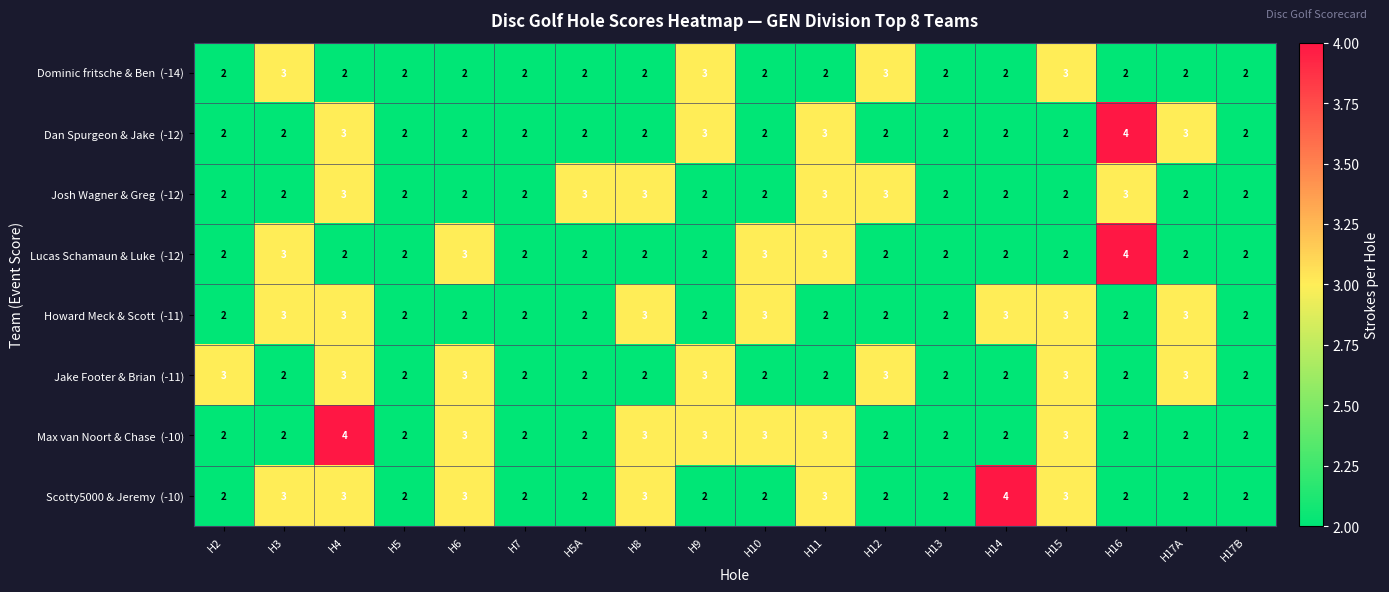

What is the maximum value shown in the chart?

4